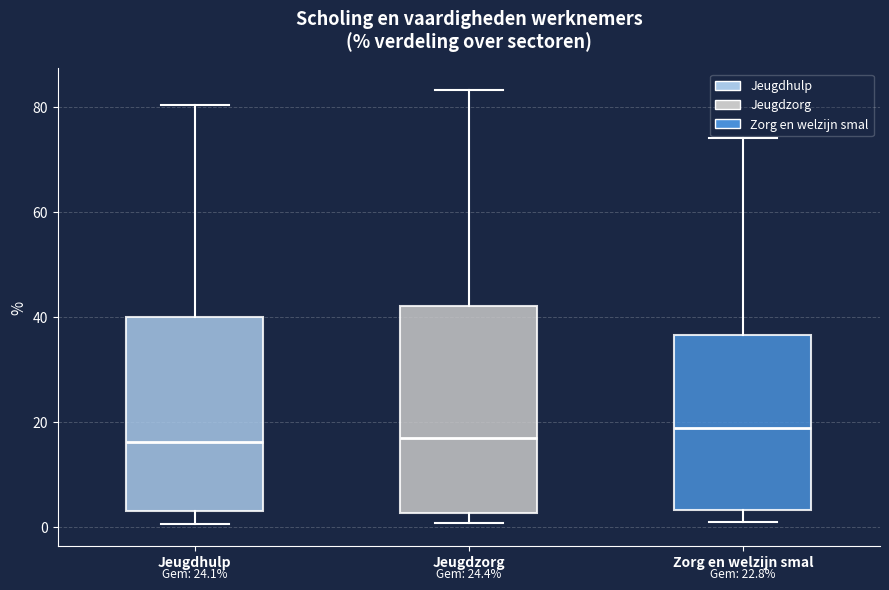

Which box is the tallest, from its lower edge to its upper edge?

Jeugdzorg